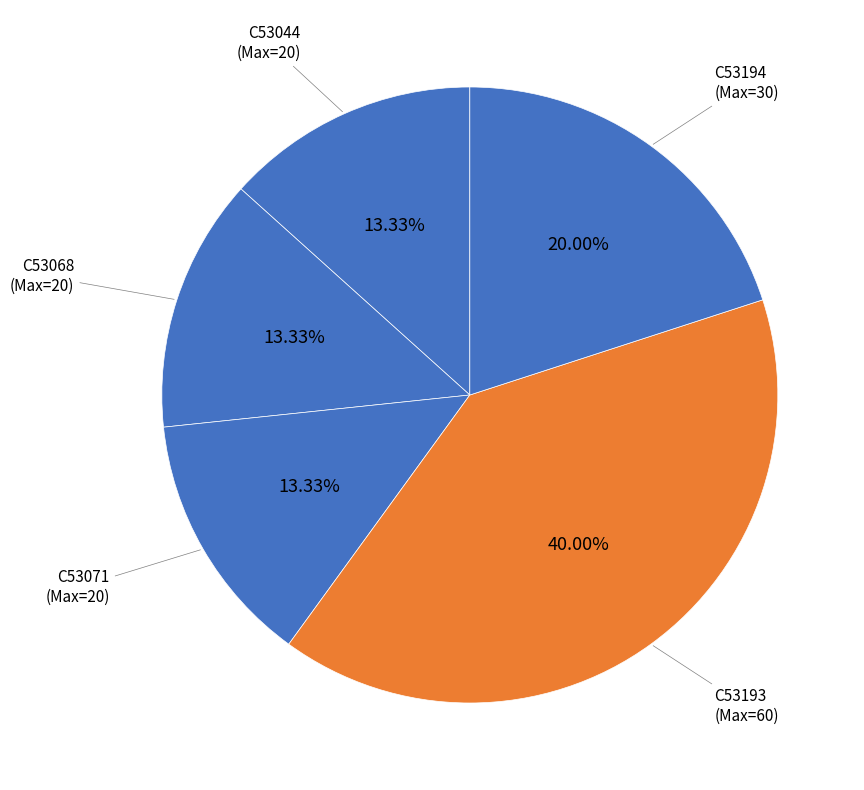

Count the number of slices in the pie.

5